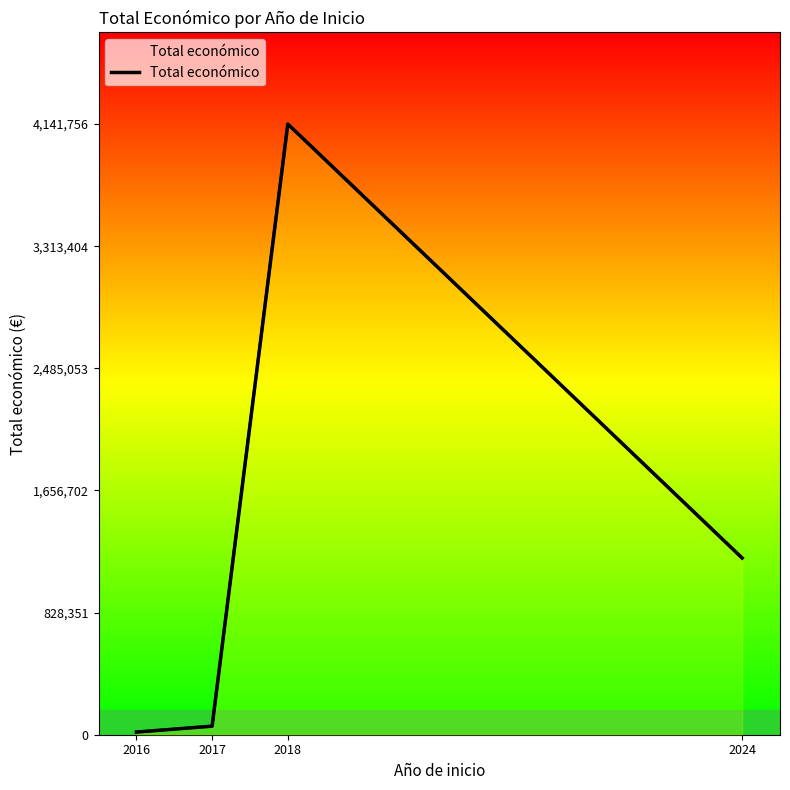

What is the value of the 2nd point from the left?

58000